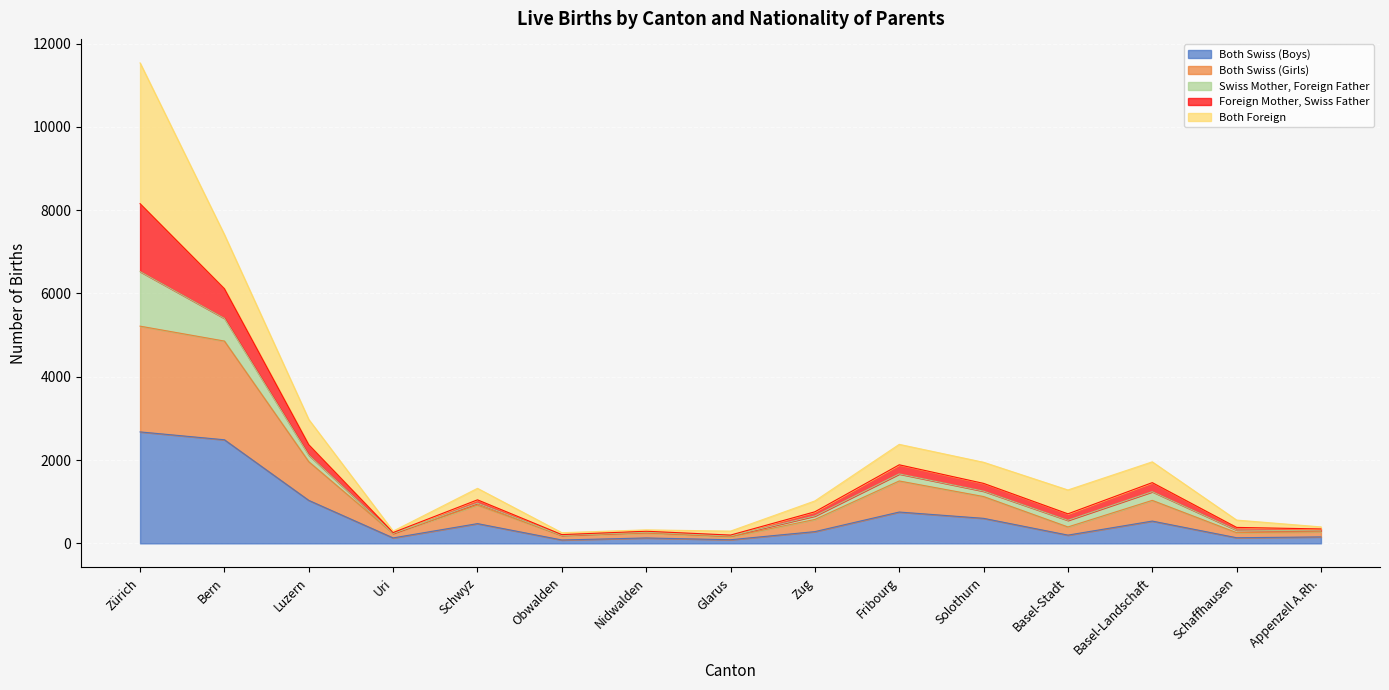

What are all the series names shown in the legend?

Both Swiss (Boys), Both Swiss (Girls), Swiss Mother, Foreign Father, Foreign Mother, Swiss Father, Both Foreign